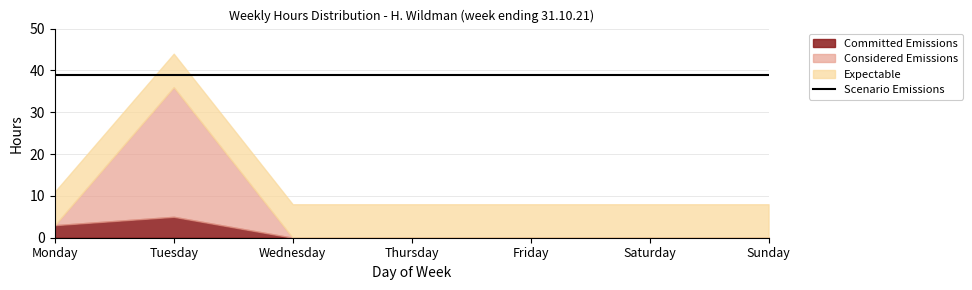

How many lines are shown in the chart?

4